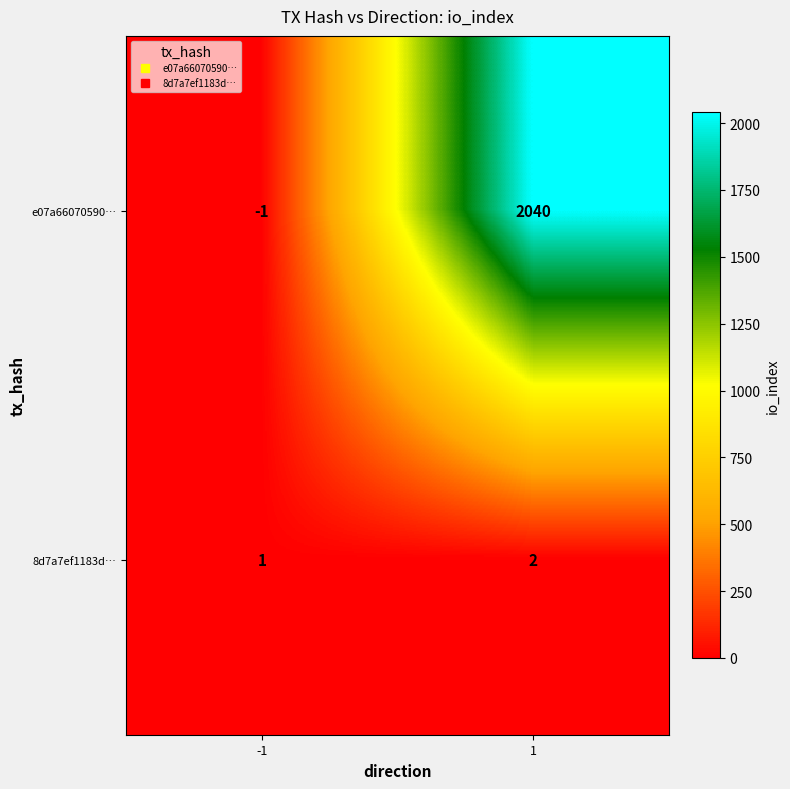

What is the maximum value shown in the chart?

2040